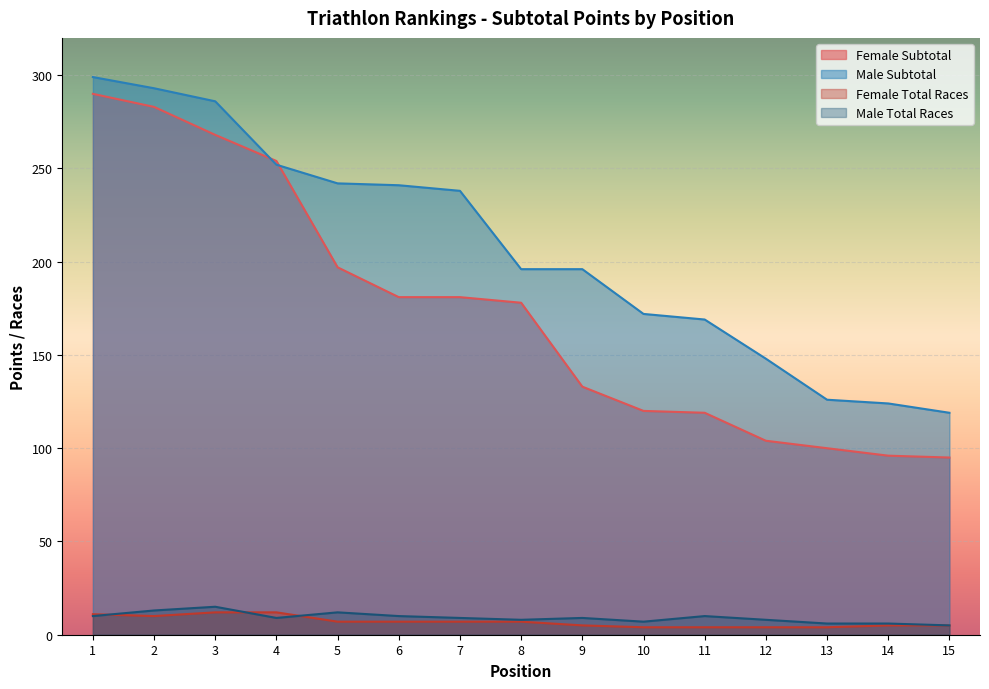

True or false: Female Subtotal has a value of 355 at 3.

False